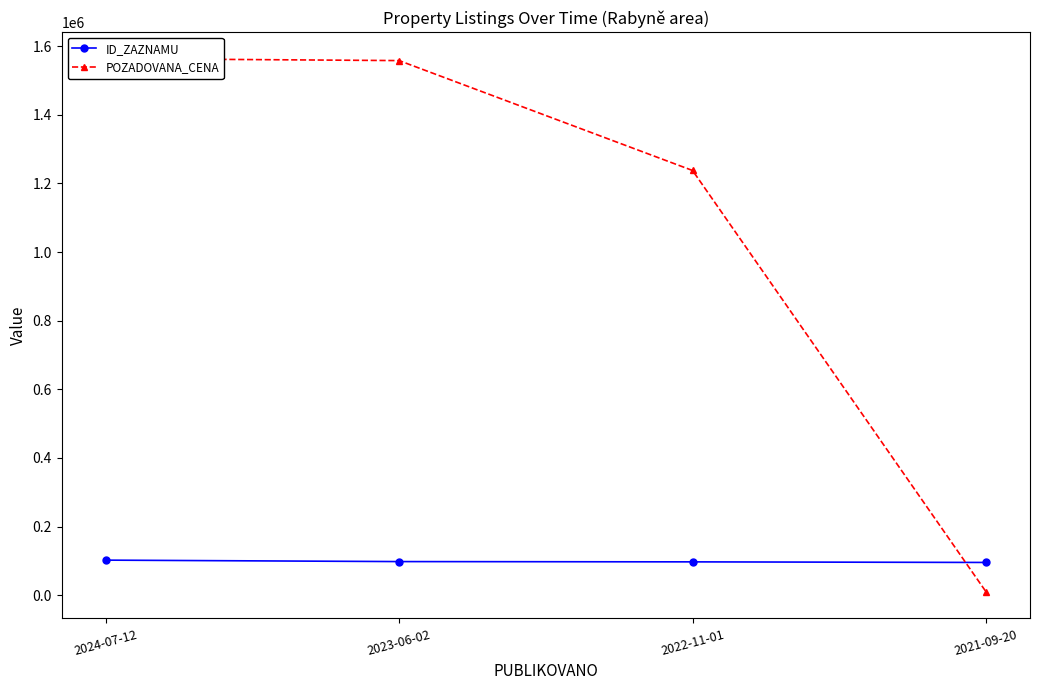

What is the sum of all ID_ZAZNAMU values?

392805